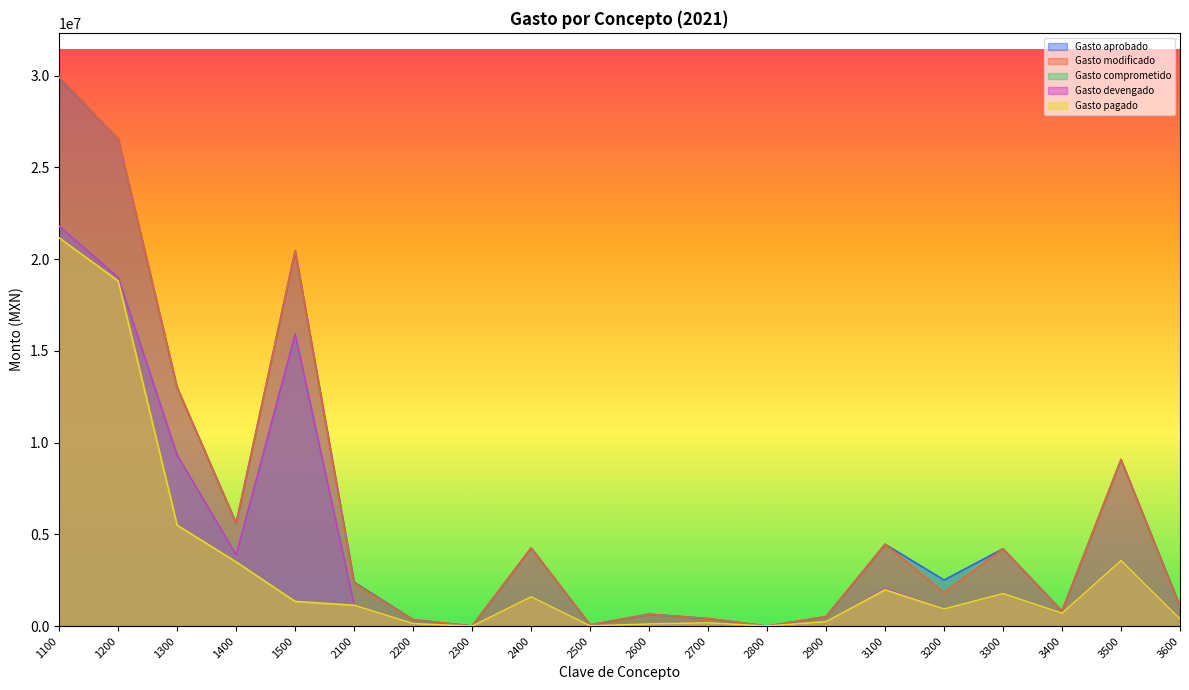

What is the maximum value for Gasto aprobado?

29887175.0